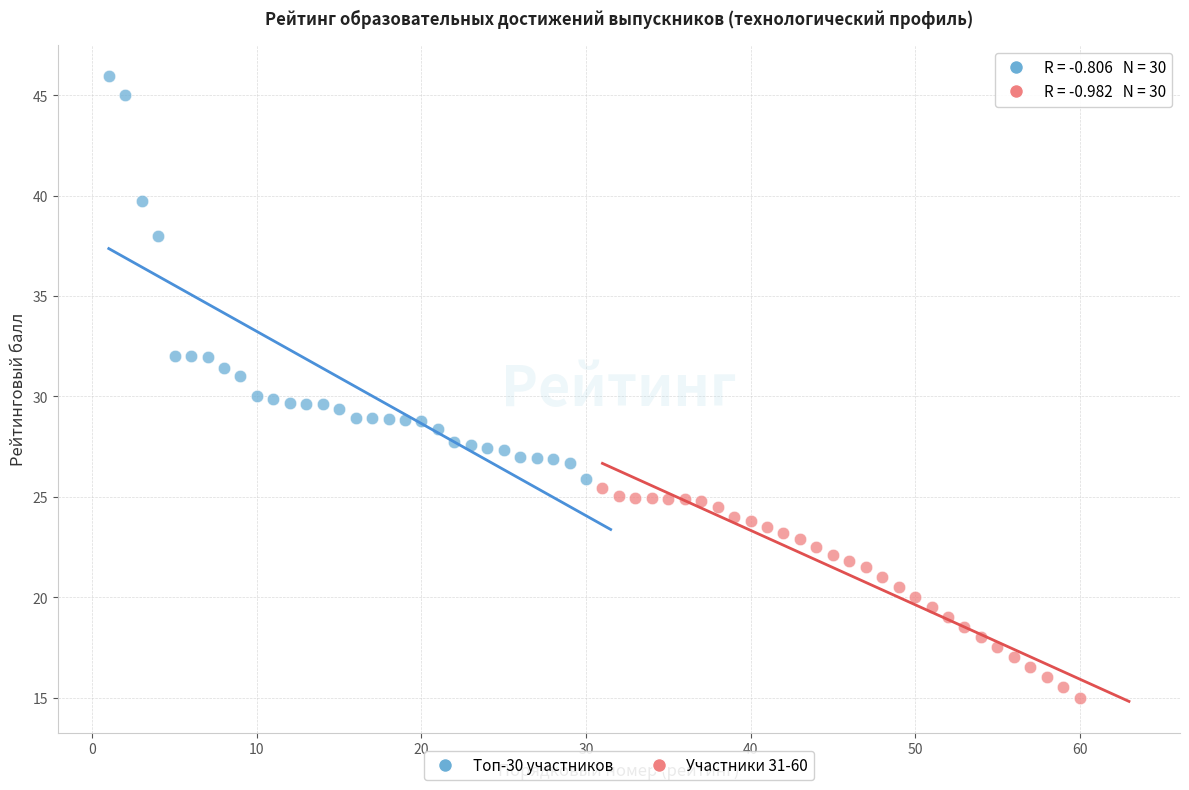

Which series contains the highest Y value?

Топ-30 участников